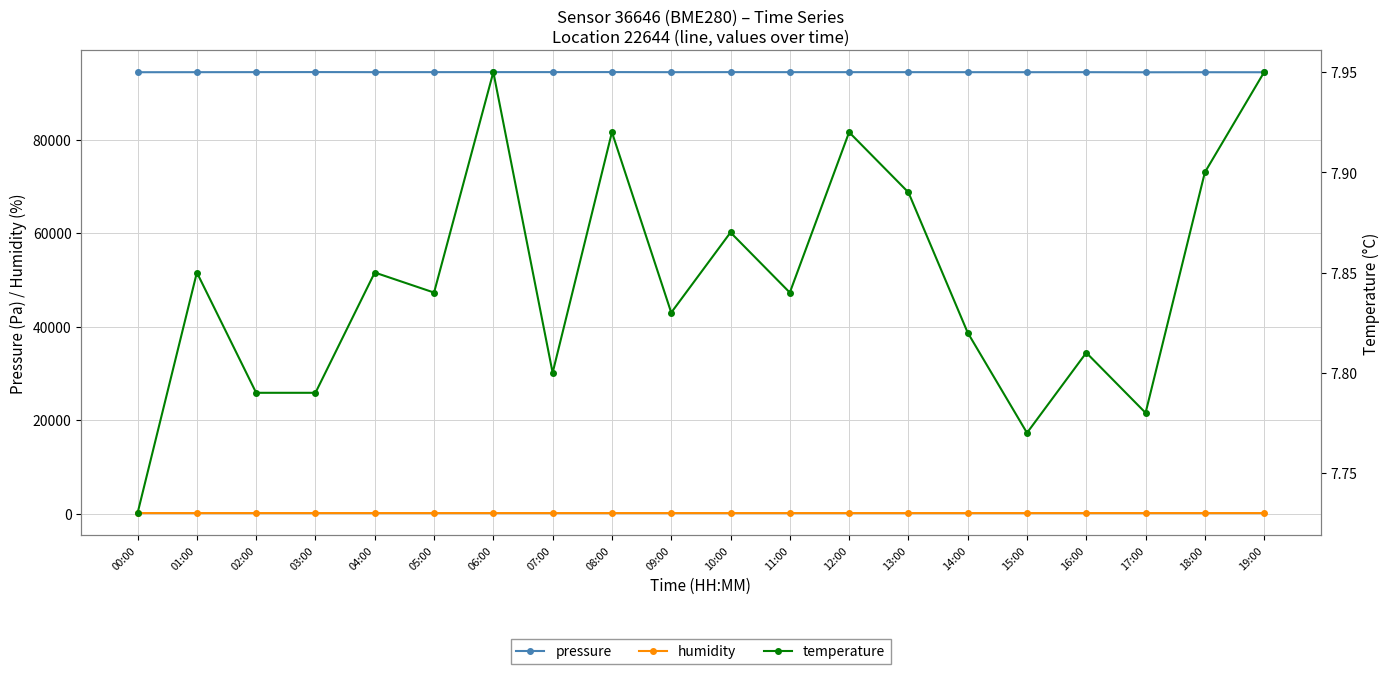

What is the average value of the pressure series?

94412.2